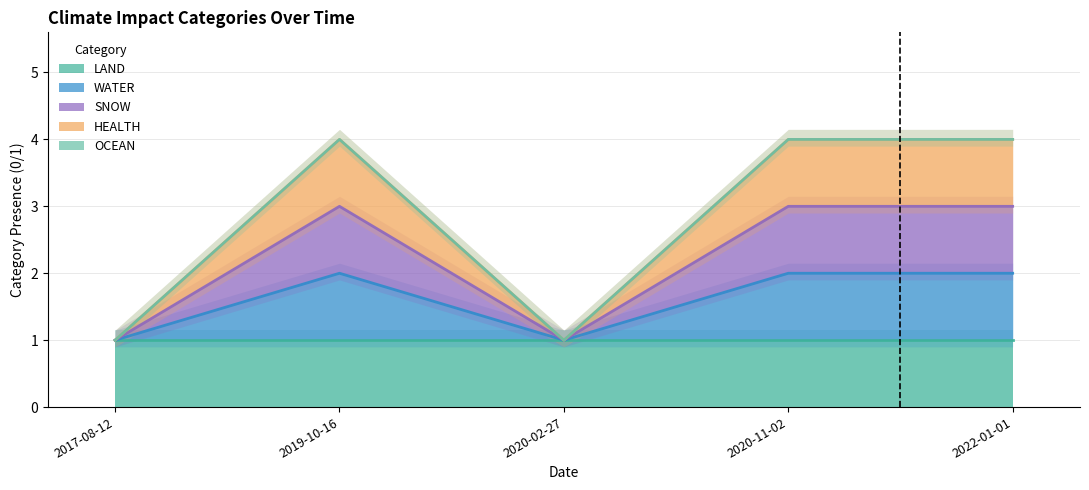

What is the value of the WATER point at the 3rd from the left?

1